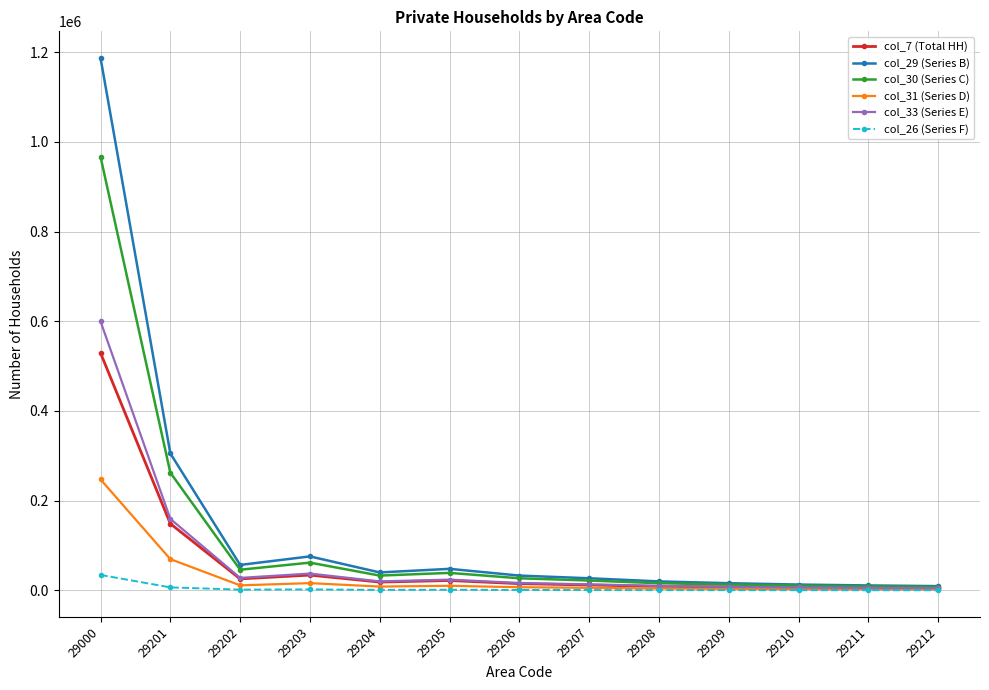

Rank the series by their maximum value, from lowest to highest.

col_26 (Series F), col_31 (Series D), col_7 (Total HH), col_33 (Series E), col_30 (Series C), col_29 (Series B)